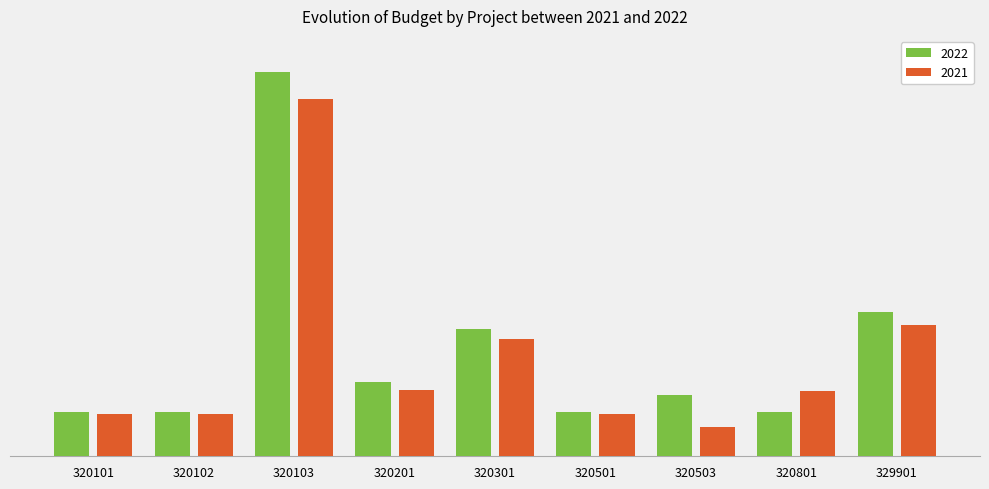

What are all the series names shown in the legend?

2022, 2021